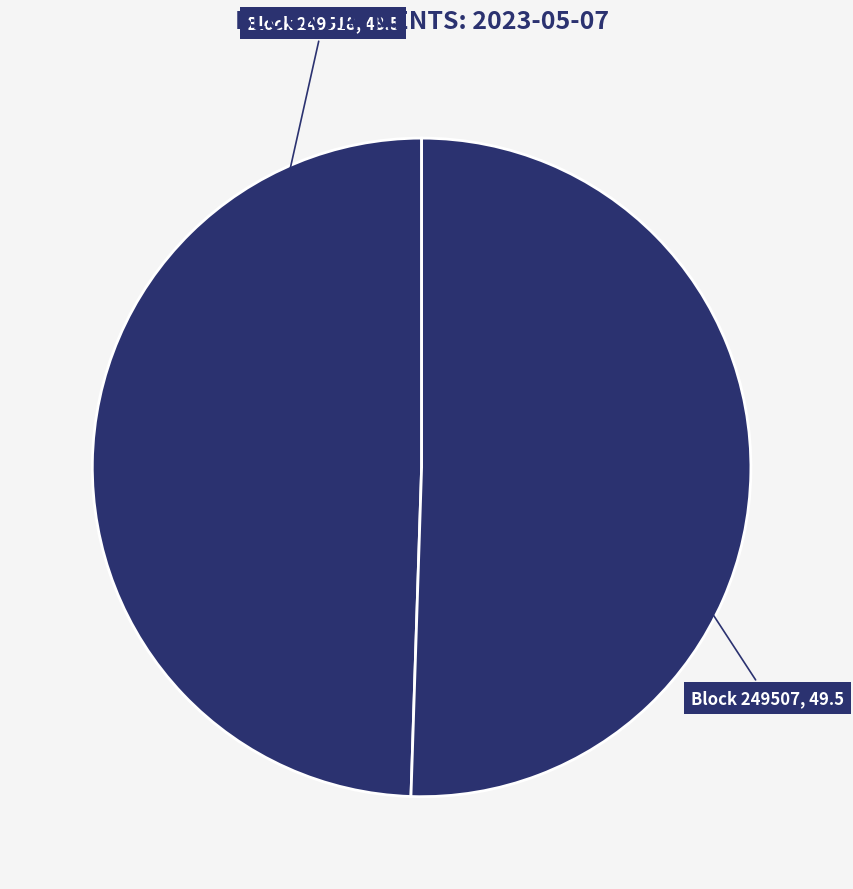

How many segments does this pie chart have?

2